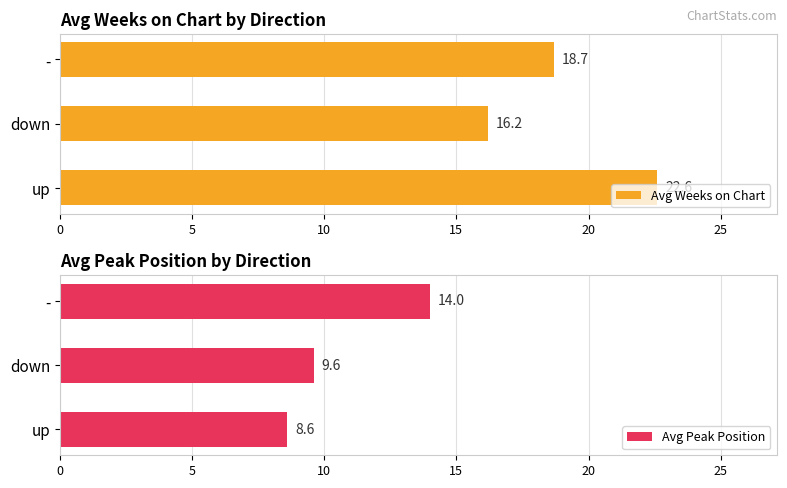

The value of Avg Weeks on Chart at up is 22.6. True or false?

True